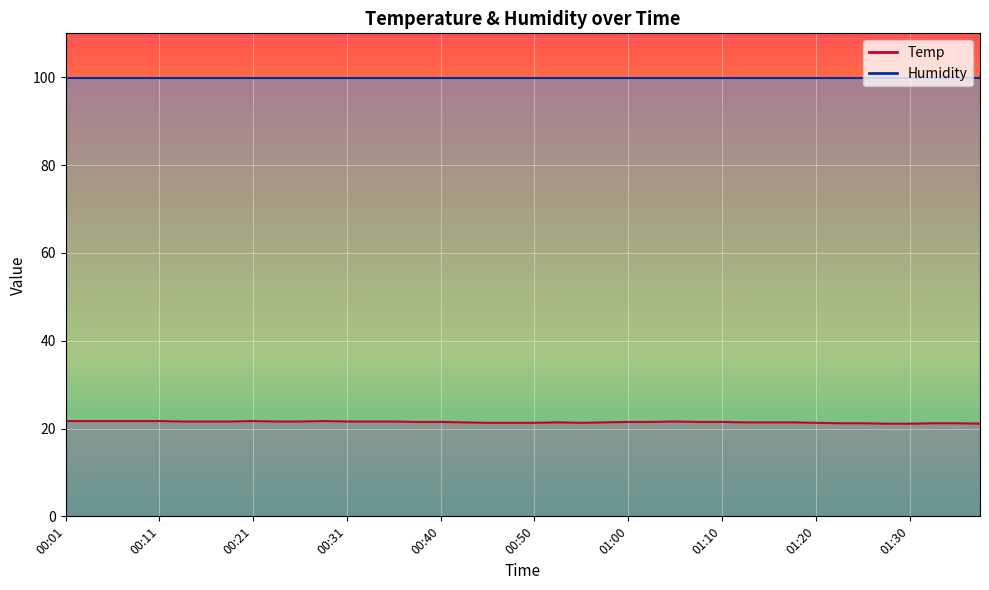

Which has a higher value, 01:35 or 00:55?

00:55